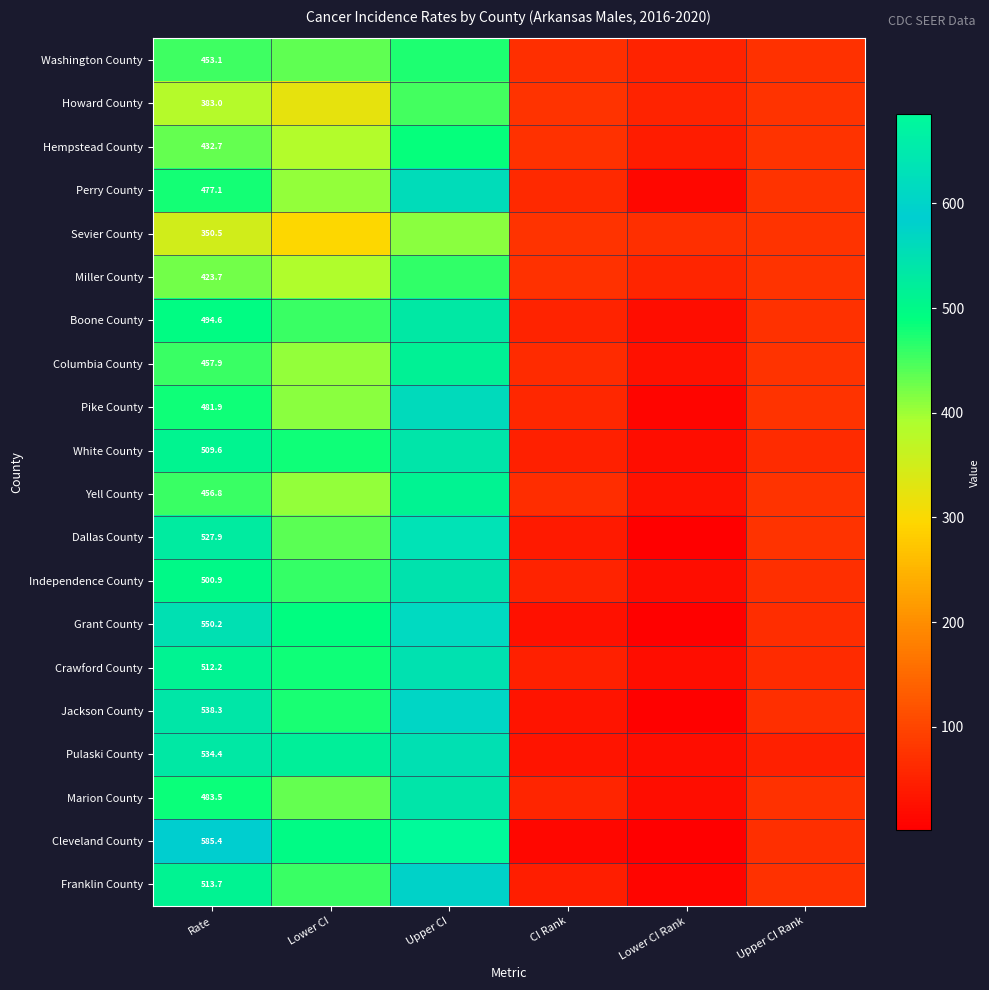

Count the number of categories in the chart.

6